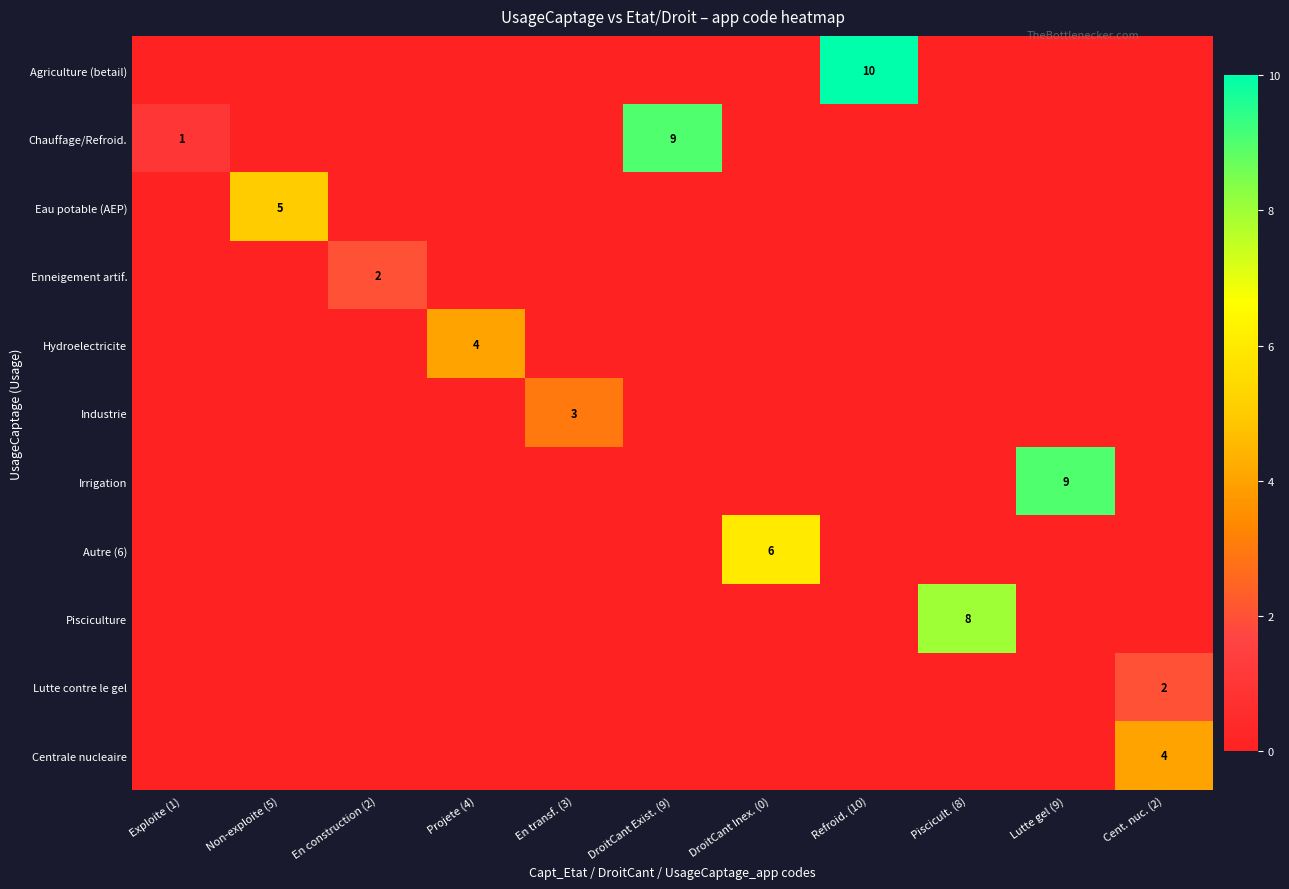

At which category is the sum across all series the highest?

Refroid. (10)